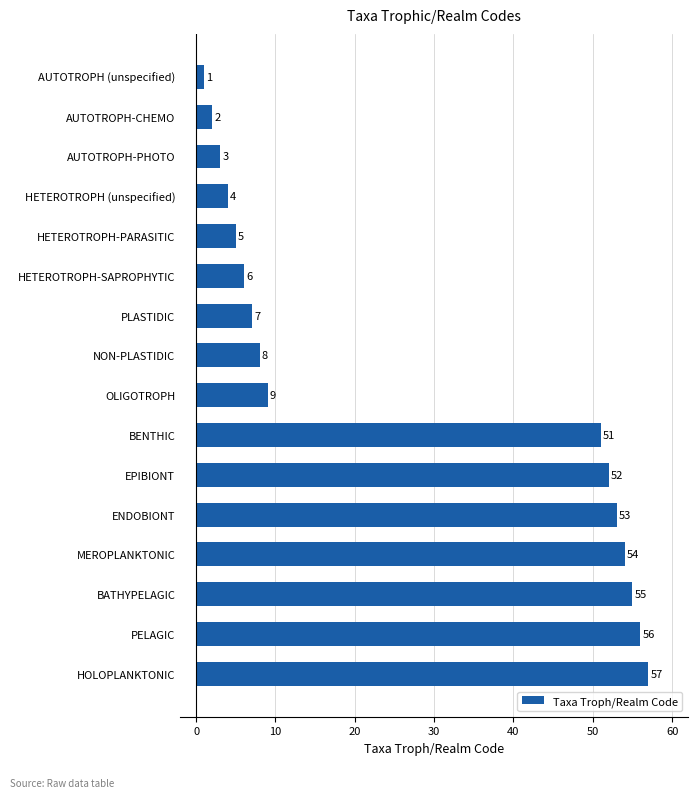

True or false: the data shows 7 at HETEROTROPH-PARASITIC.

False